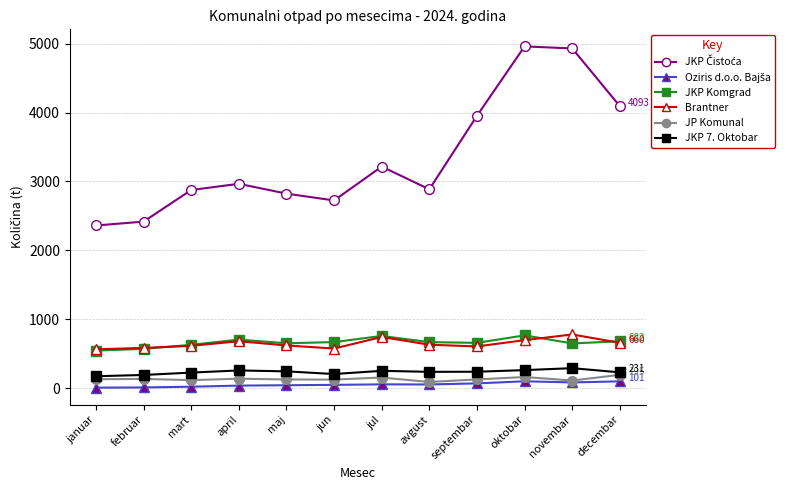

What is the minimum value for Brantner?

565.9